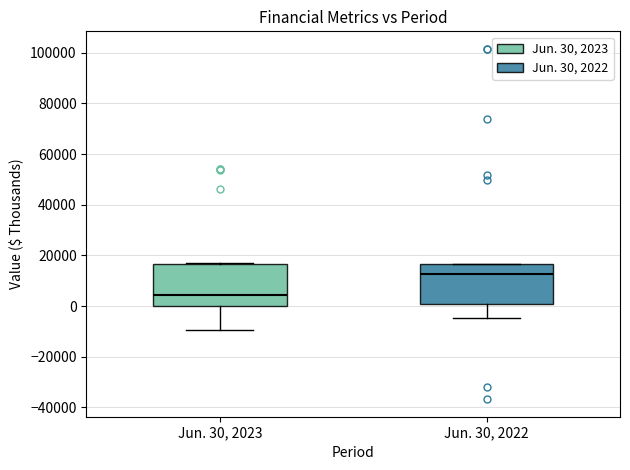

Which box has the lowest median line?

Jun. 30, 2023